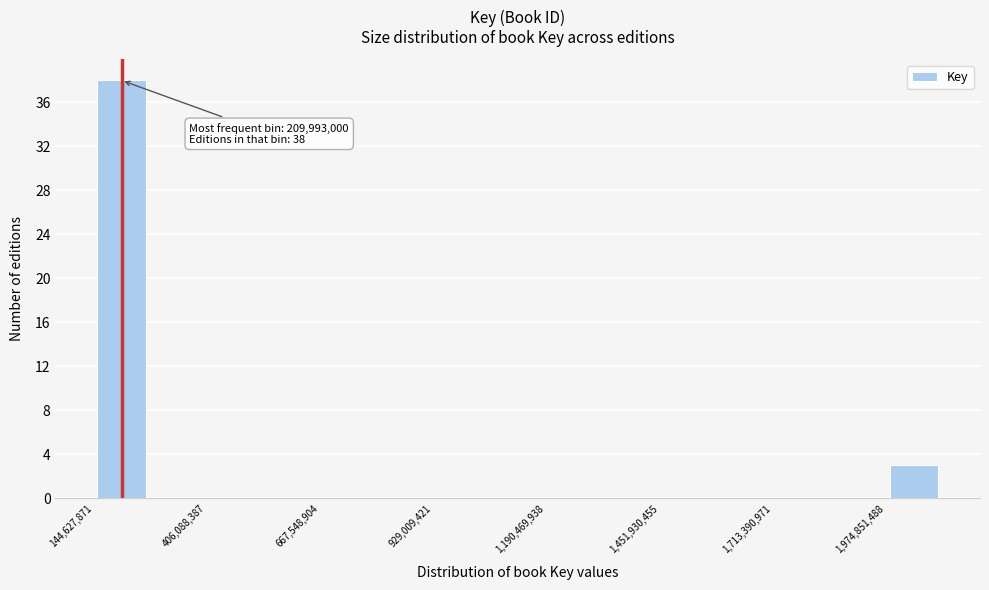

Read against the x-axis, roughly where is the centre of the tallest bar?

200000000